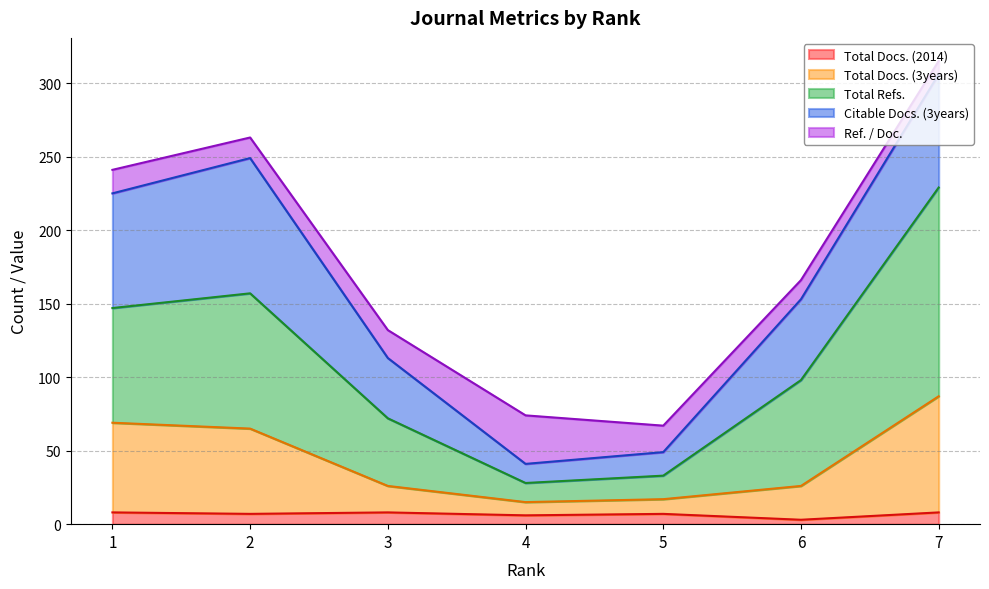

The Total Docs. (2014) series shows 10 at 2. True or false?

False